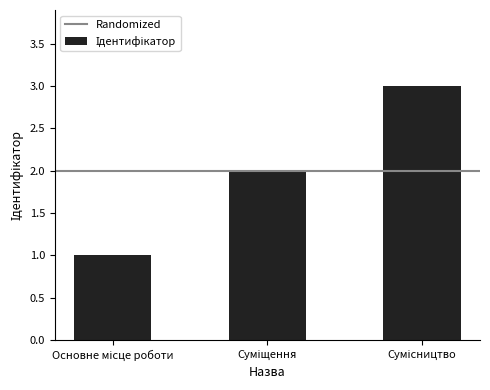

What is the maximum value shown in the chart?

3